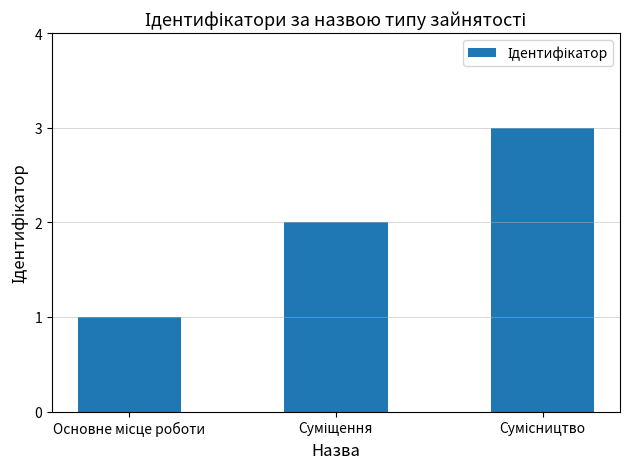

What is the greatest value displayed?

3